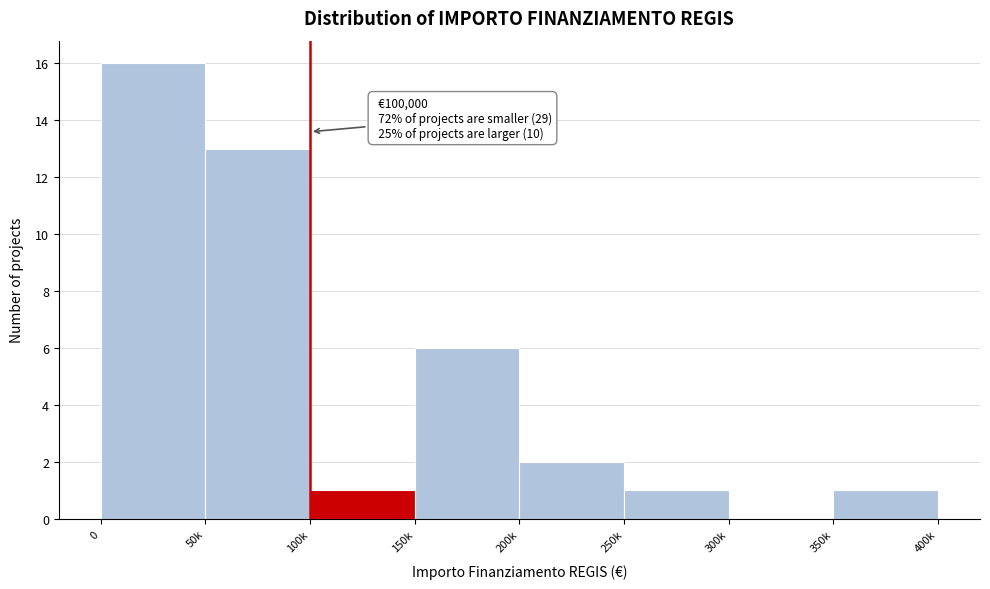

Reading right to left, transcribe all the data shown in this chart.

350k=1	300k=0	250k=1	200k=2	150k=6	100k=1	50k=13	0=16